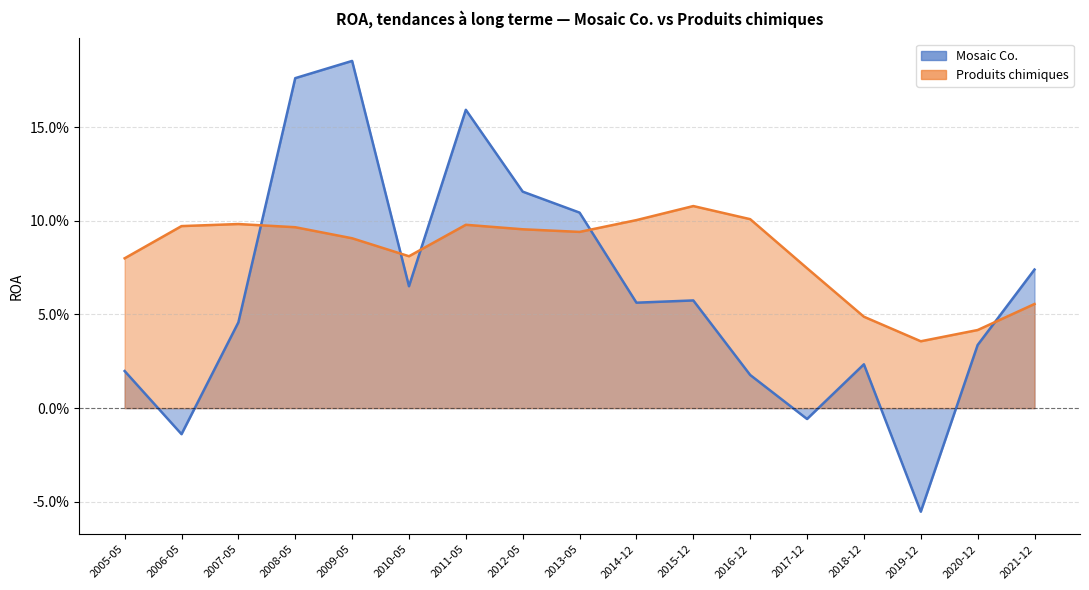

Rank the series by their maximum value, from highest to lowest.

Mosaic Co., Produits chimiques